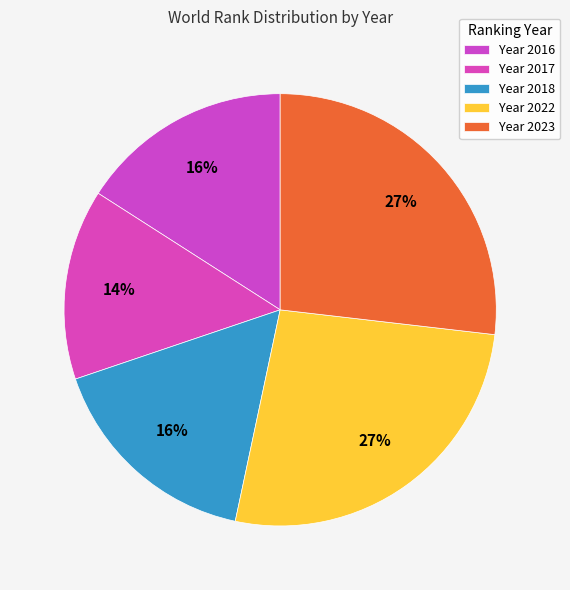

Is there any slice that represents more than half of the pie?

No